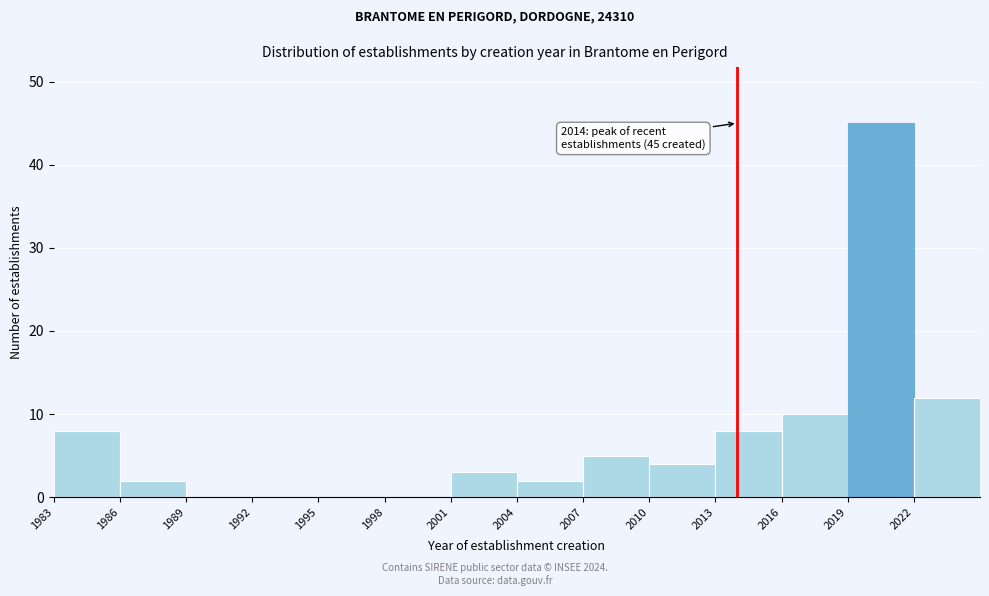

Which range on the x-axis has the tallest bar?

2019 to 2022